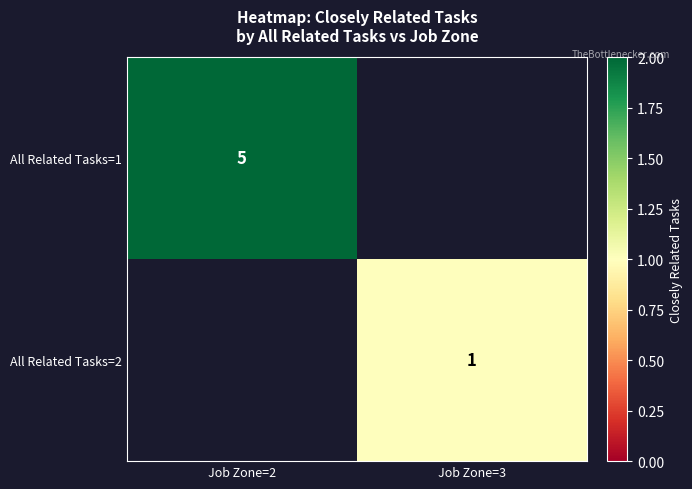

At which category does the chart reach its peak across all series?

Job Zone=2